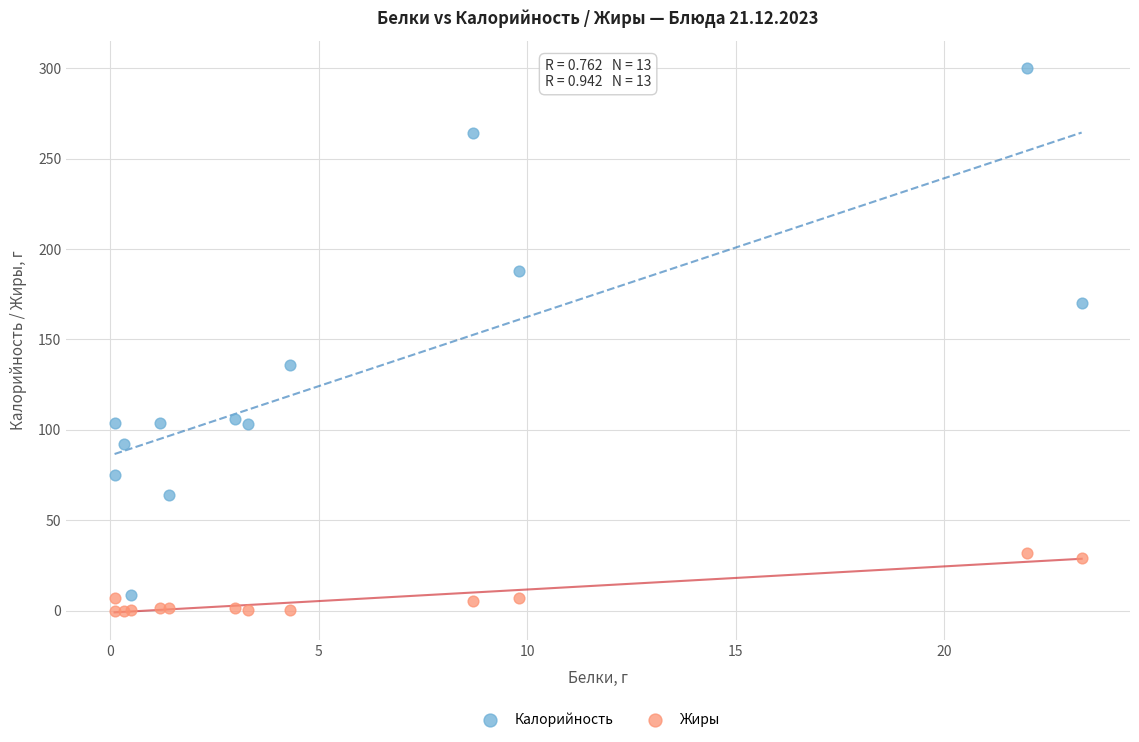

Which series contains the highest Y value?

Калорийность